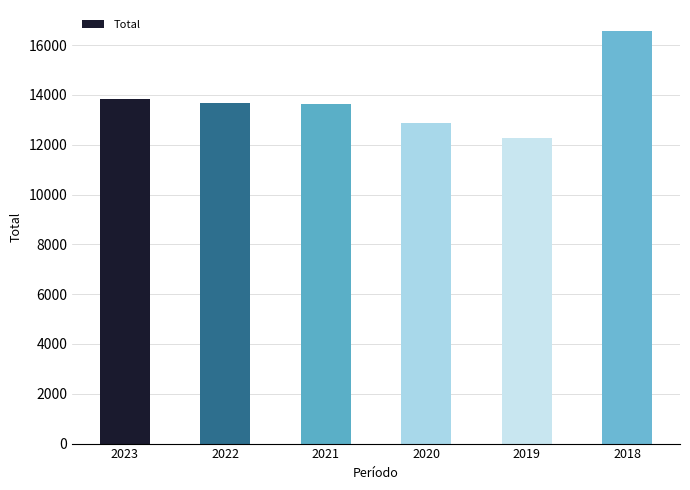

At which label is the value closest to 14419?

2023